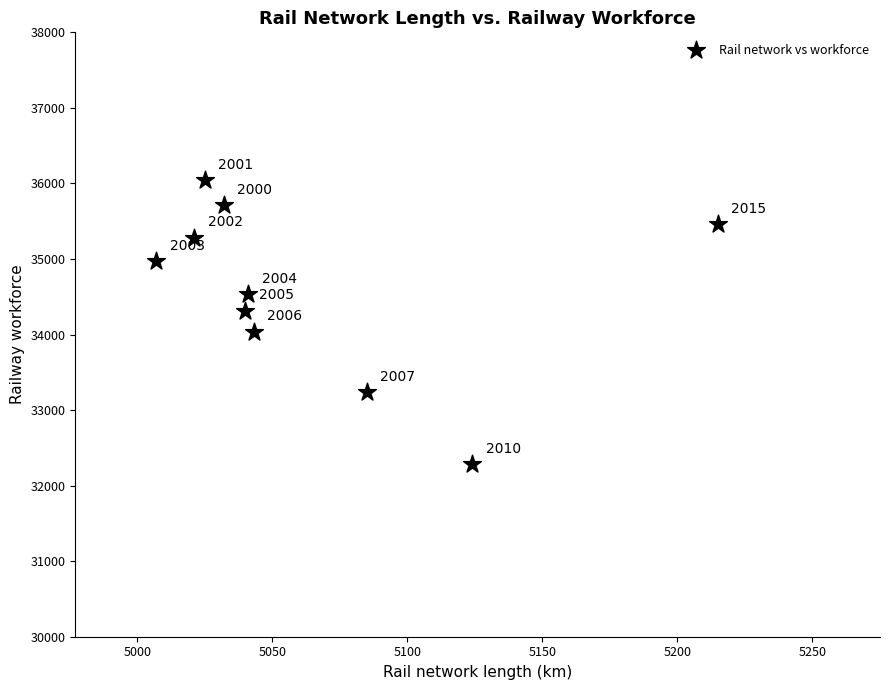

What is the average X value?

5063